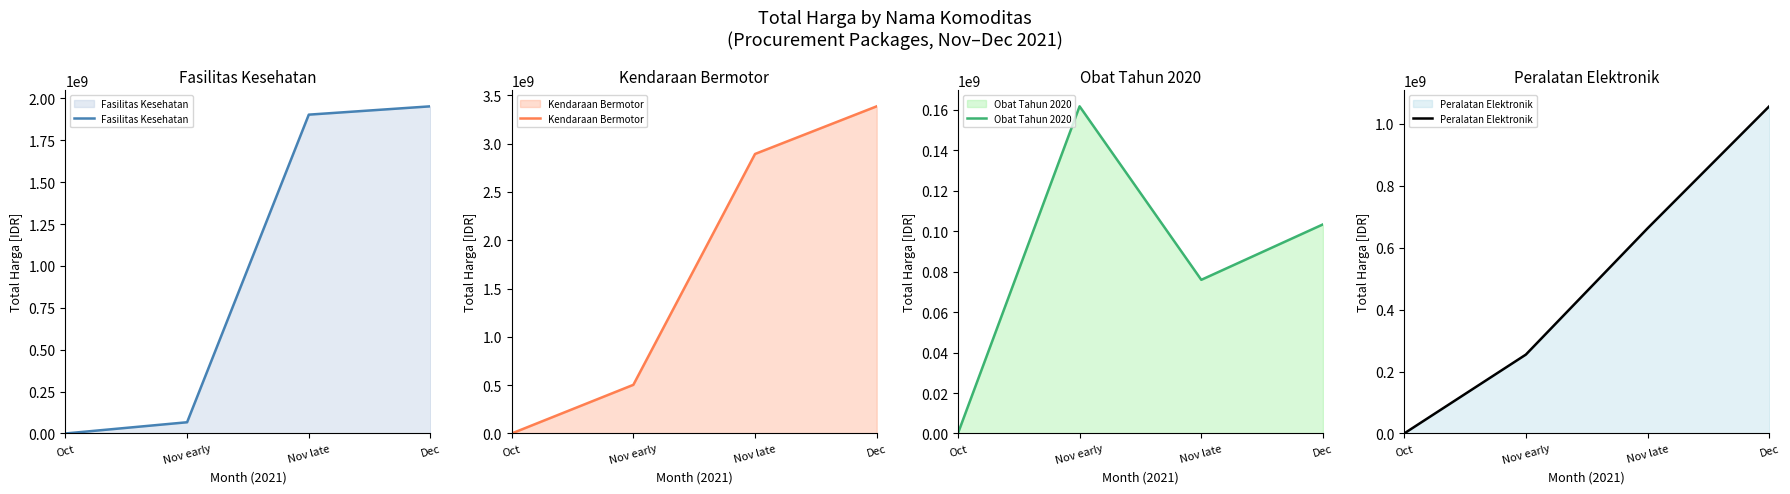

The value of Obat Tahun 2020 at Nov early is 275498735. True or false?

False